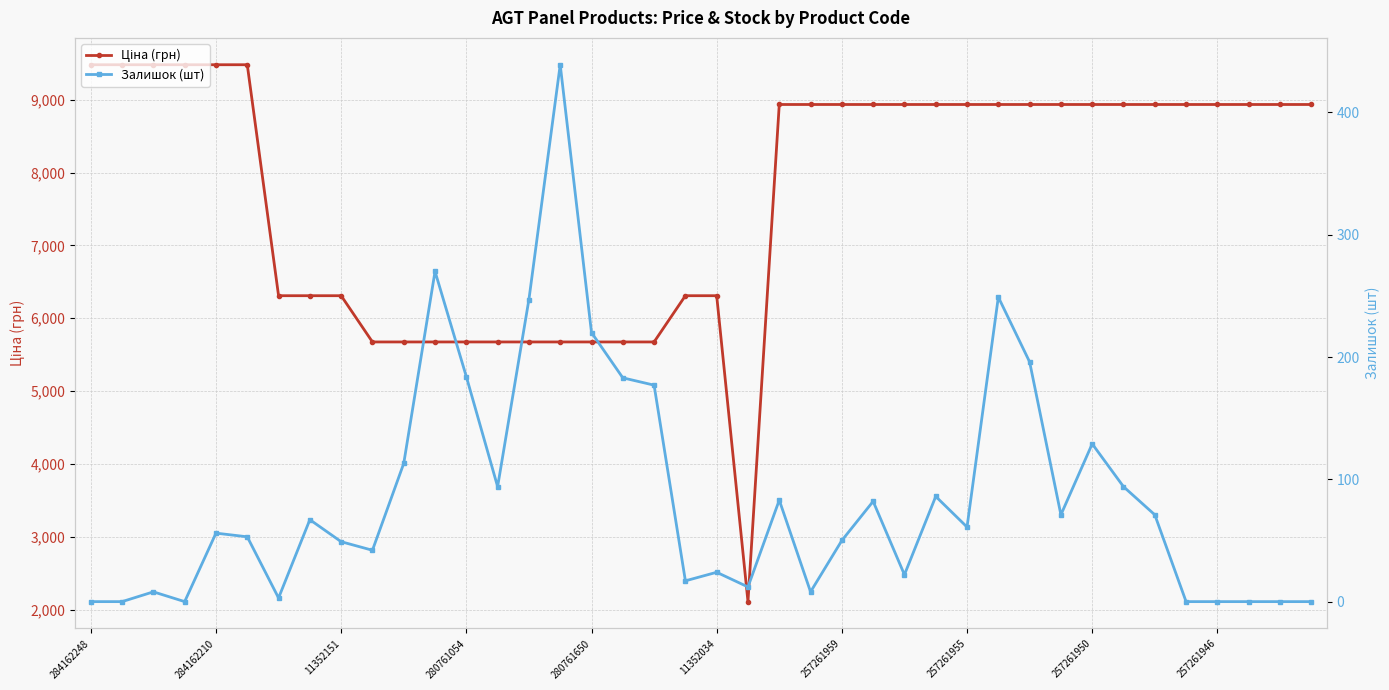

Count the number of categories in the chart.

40